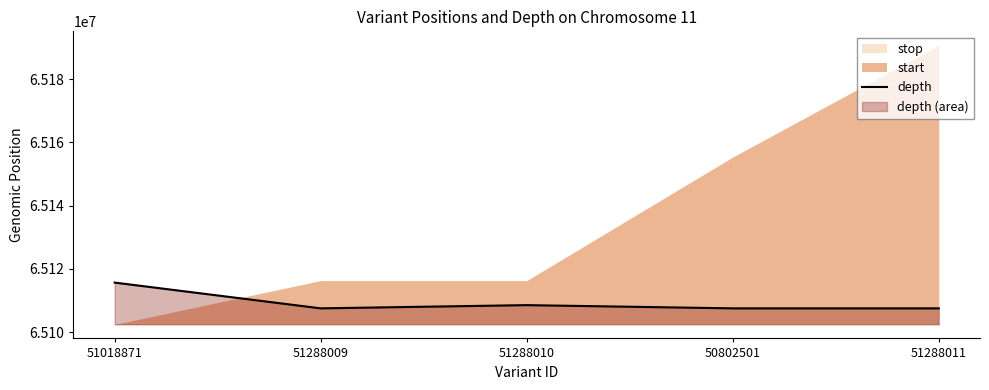

Rank the categories by value from highest to lowest.

51018871, 51288010, 51288009, 50802501, 51288011